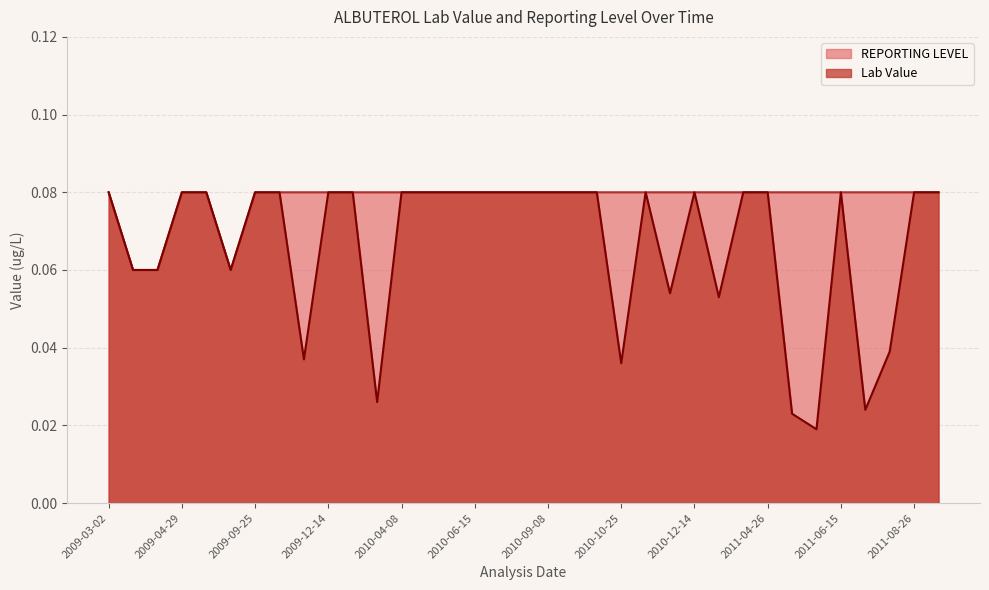

Which has a higher value, 2010-11-15 or 2011-05-11?

2010-11-15